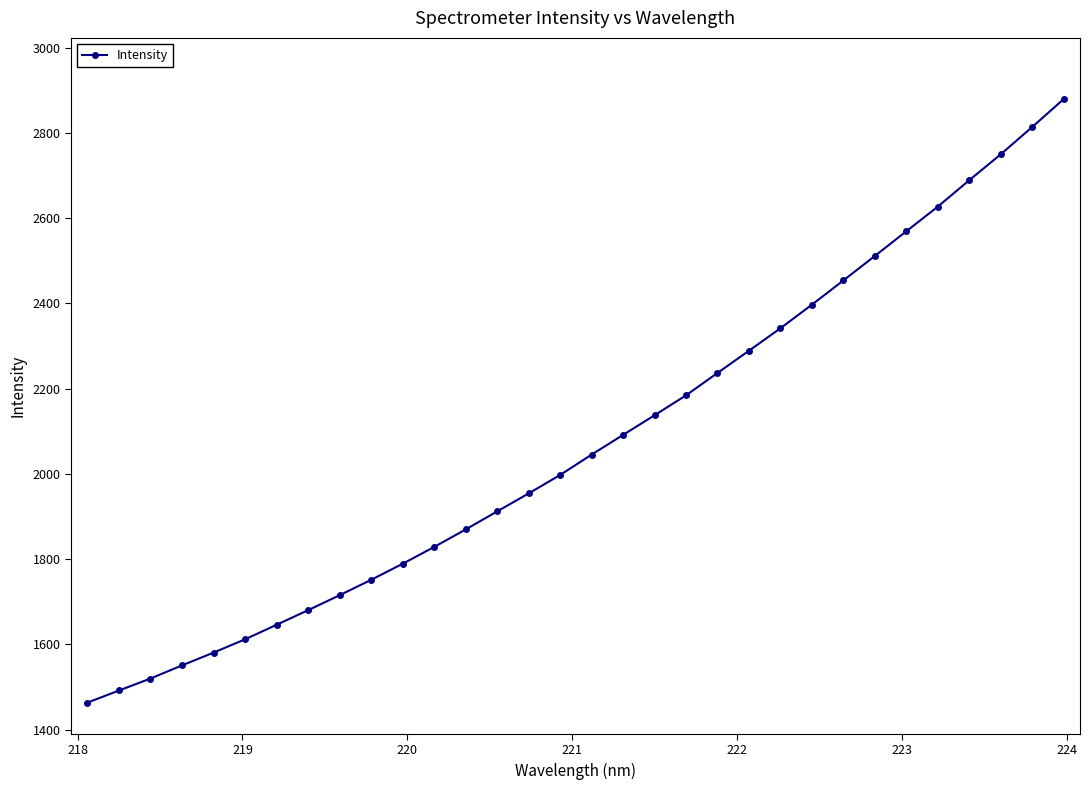

Reading left to right, transcribe all the data shown in this chart.

1463.7	1492.1	1520.1	1551.0	1580.9	1612.1	1646.1	1680.4	1715.5	1751.6	1789.2	1828.6	1869.7	1912.0	1954.1	1997.4	2045.1	2091.4	2137.5	2184.3	2236.8	2288.9	2341.6	2396.8	2453.7	2511.1	2568.9	2626.7	2688.7	2749.3	2813.4	2878.7